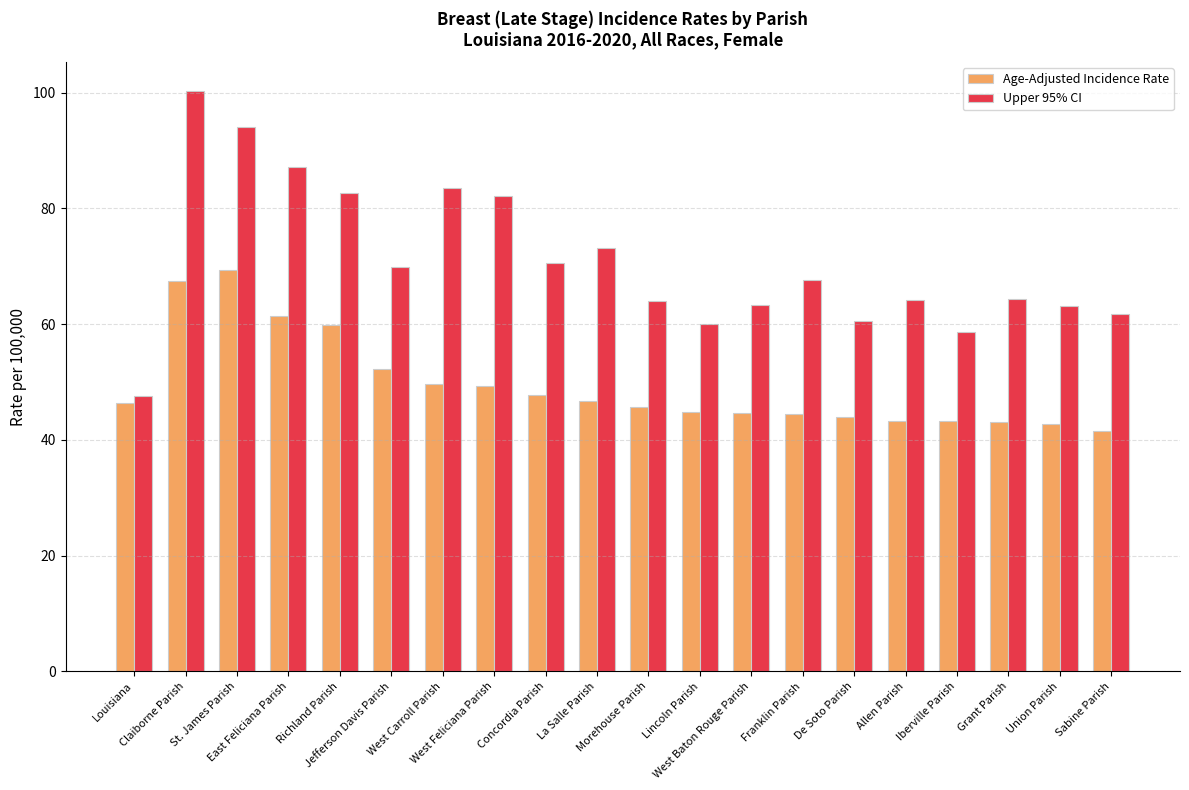

What is the value of the Upper 95% CI bar at the 18th from the left?

64.3